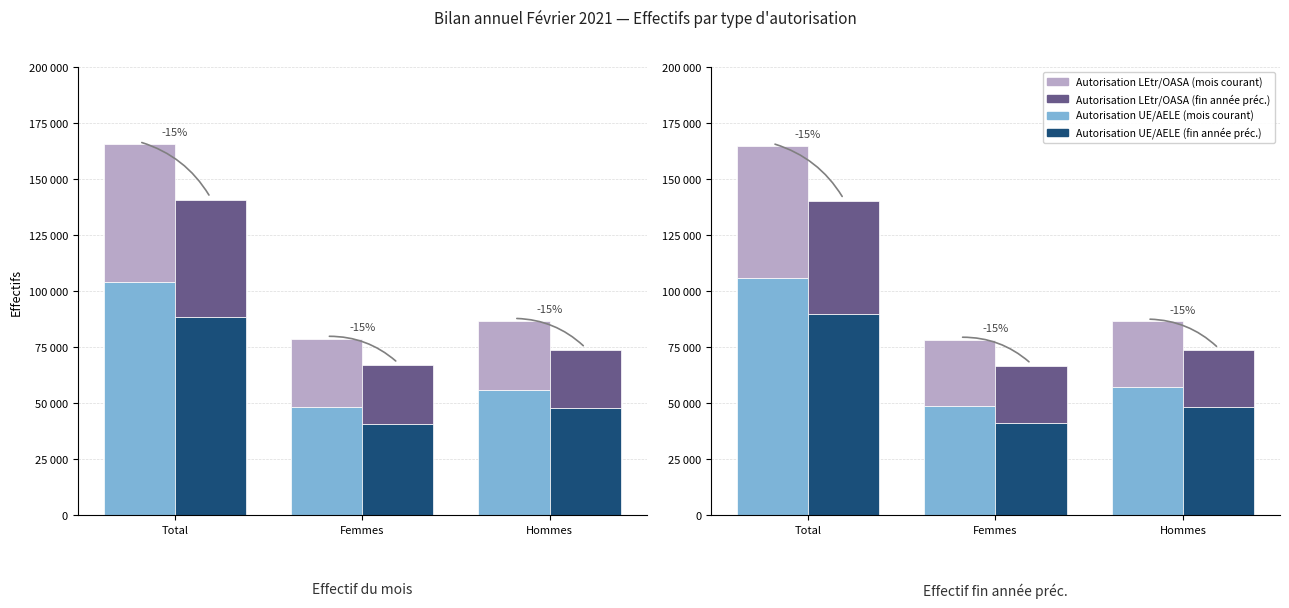

Reading left to right, transcribe all the data shown in this chart.

Autorisation UE/AELE (base): Total=105695.0	Femmes=48658.0	Hommes=57037.0
Autorisation LEtr/OASA (top): Total=59283.0	Femmes=29787.0	Hommes=29496.0
Autorisation UE/AELE 2025 (base): Total=89840.8	Femmes=41359.3	Hommes=48481.4
Autorisation LEtr/OASA 2025 (top): Total=50390.5	Femmes=25318.9	Hommes=25071.6